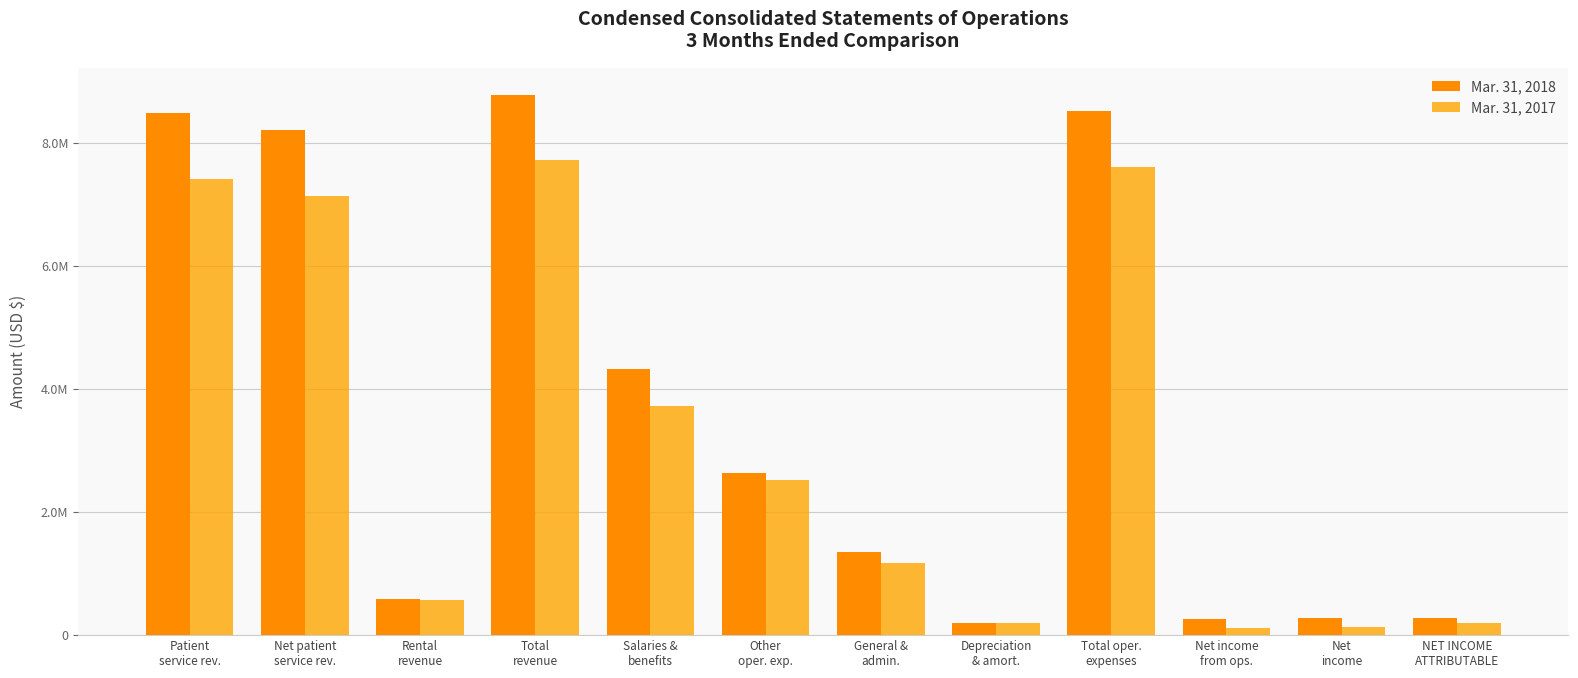

Does the chart contain any negative values?

No